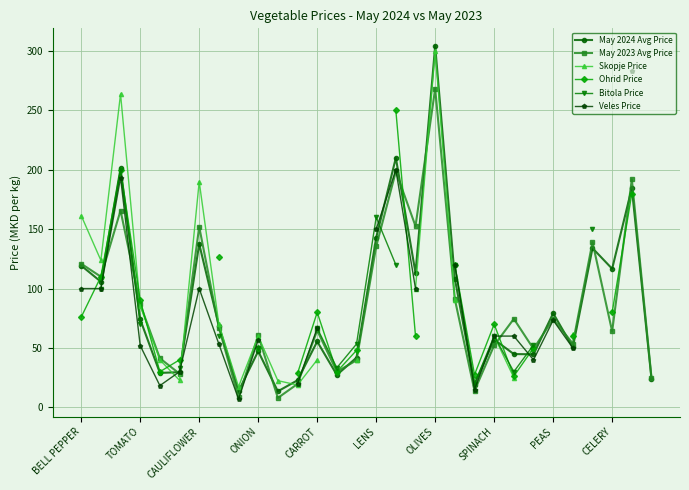

What are all the series names shown in the legend?

May 2024 Avg Price, May 2023 Avg Price, Skopje Price, Ohrid Price, Bitola Price, Veles Price